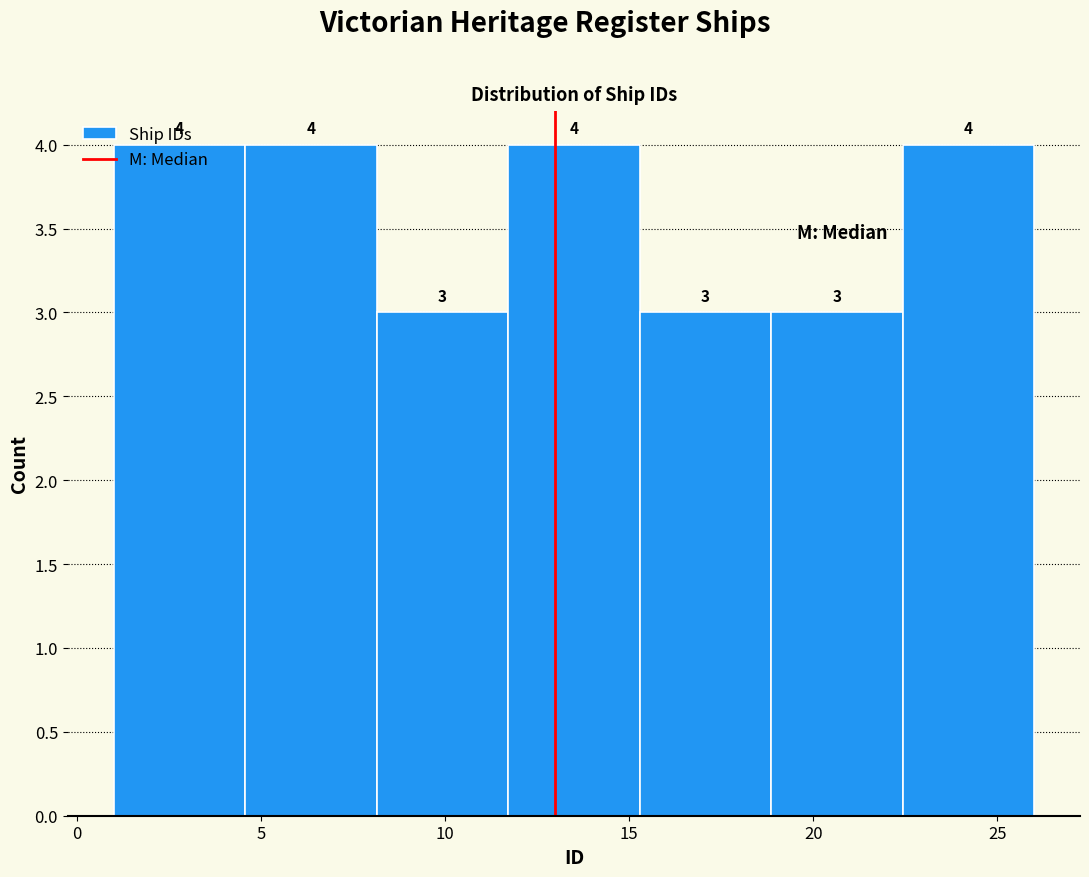

Reading left to right, transcribe this chart: for each bar, give the range it covers on the x-axis and its height. The bar edges are not printed on the chart, so give them approximately, as read against the axis.

1.0 to 4.5: 4
4.5 to 8.0: 4
8.0 to 11.5: 3
11.5 to 15.5: 4
15.5 to 19.0: 3
19.0 to 22.5: 3
22.5 to 26.0: 4